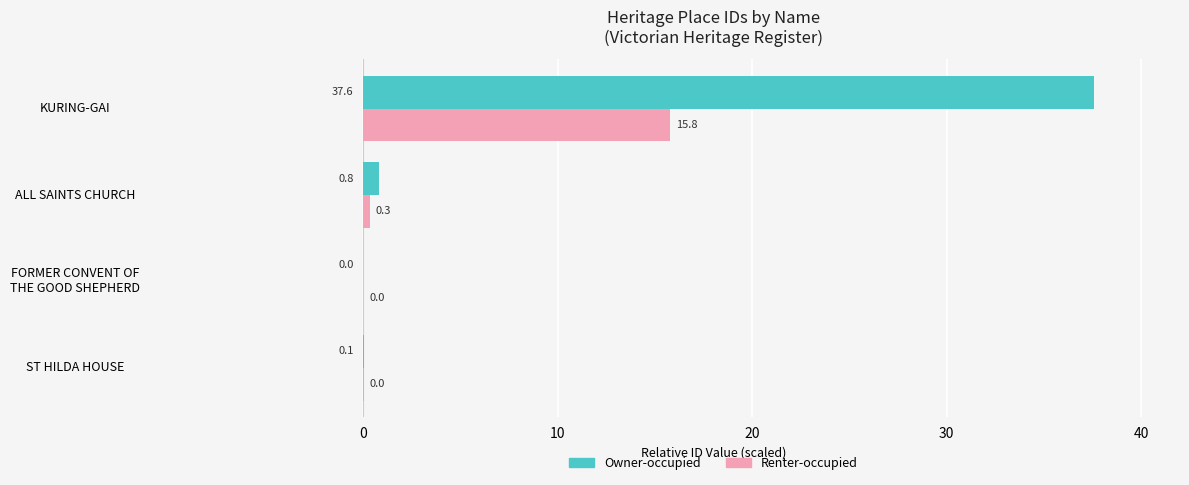

What is the sum of all Owner-occupied values?

38.5